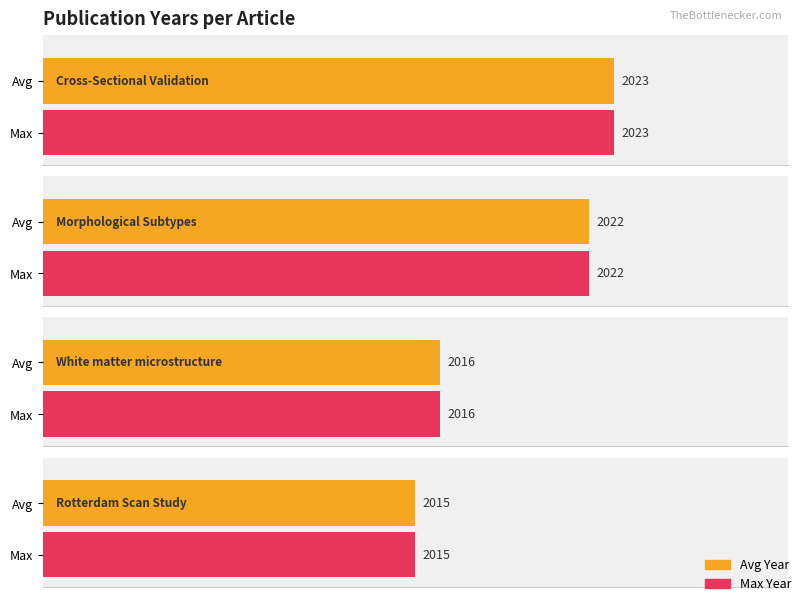

How many values in the Average utilization series are below 2022?

2